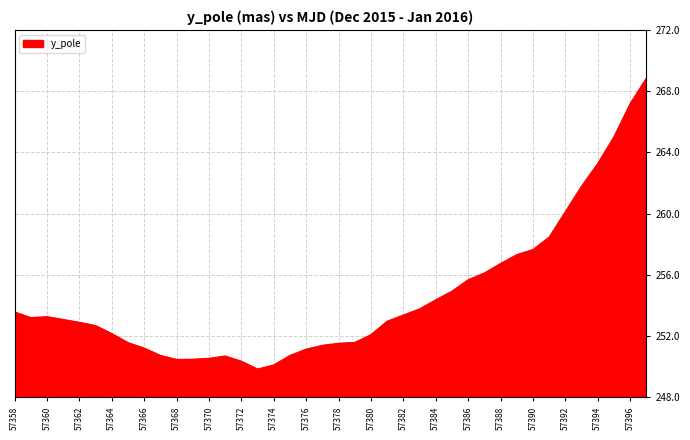

What is the smallest value displayed?

249.9